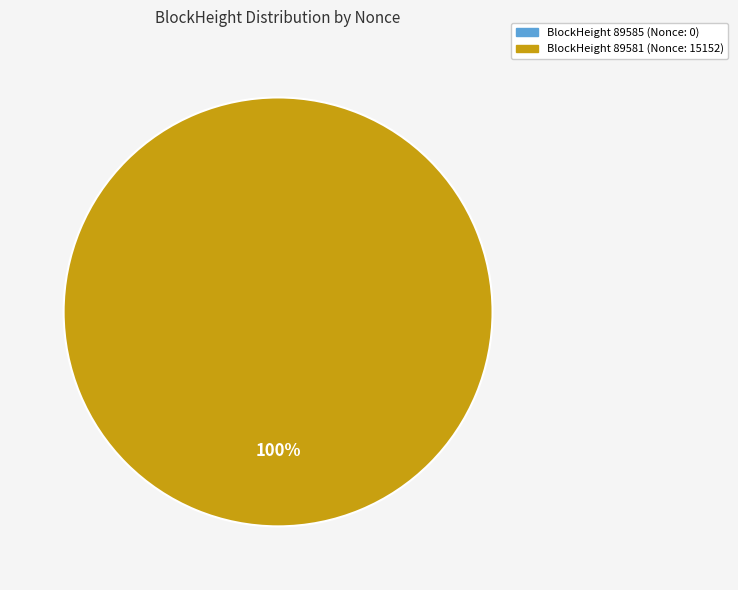

Which slice is the smallest?

89585